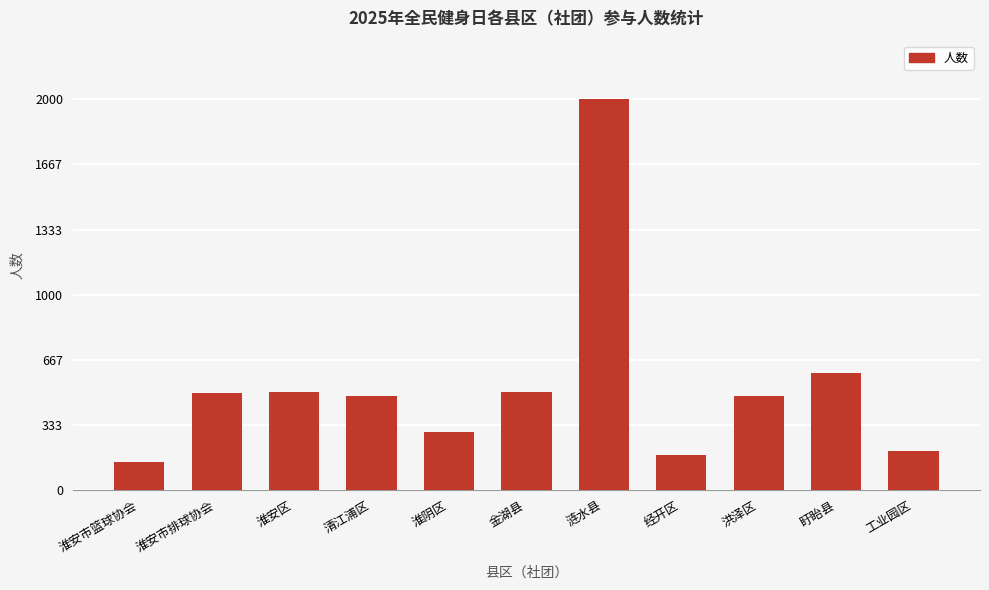

What is the change in value from 淮安市篮球协会 to 涟水县?

+1856